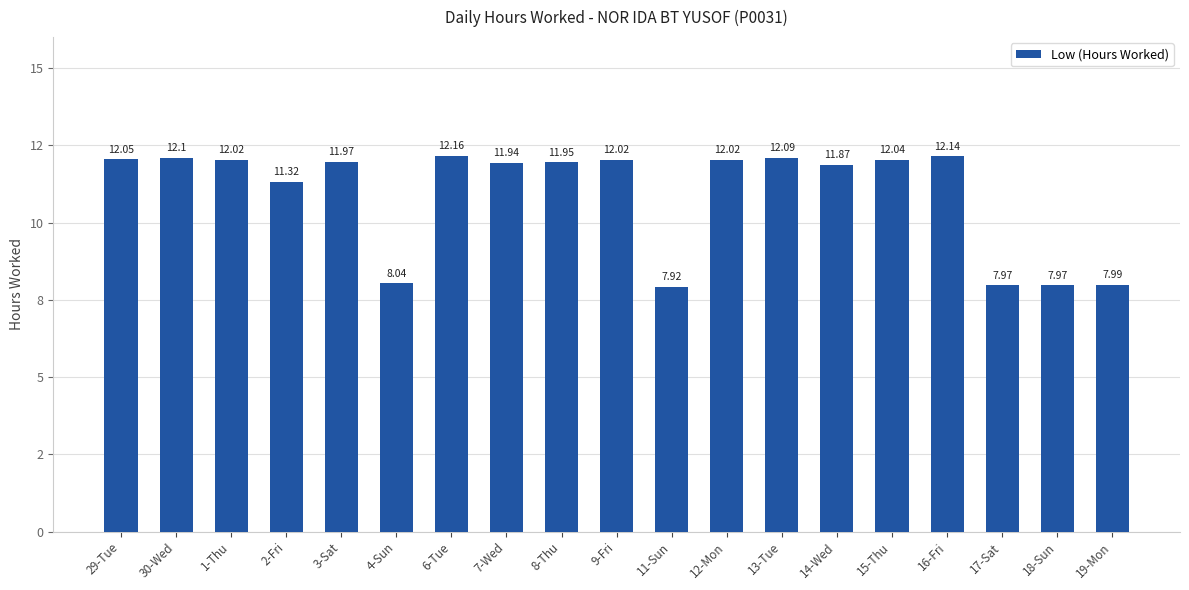

Are the bars horizontal?

No